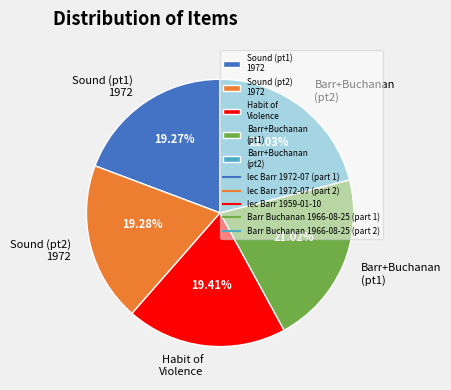

Does Habit of Violence account for over 50% of the chart?

No